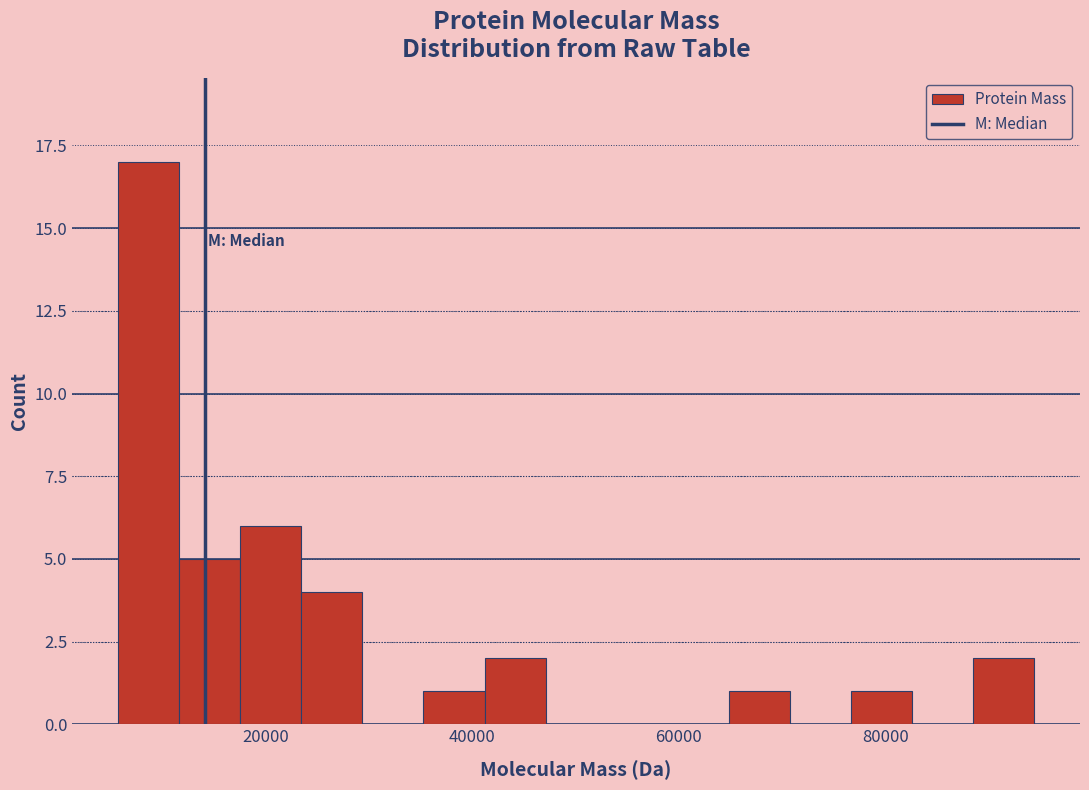

Read against the x-axis, roughly where is the centre of the tallest bar?

8000